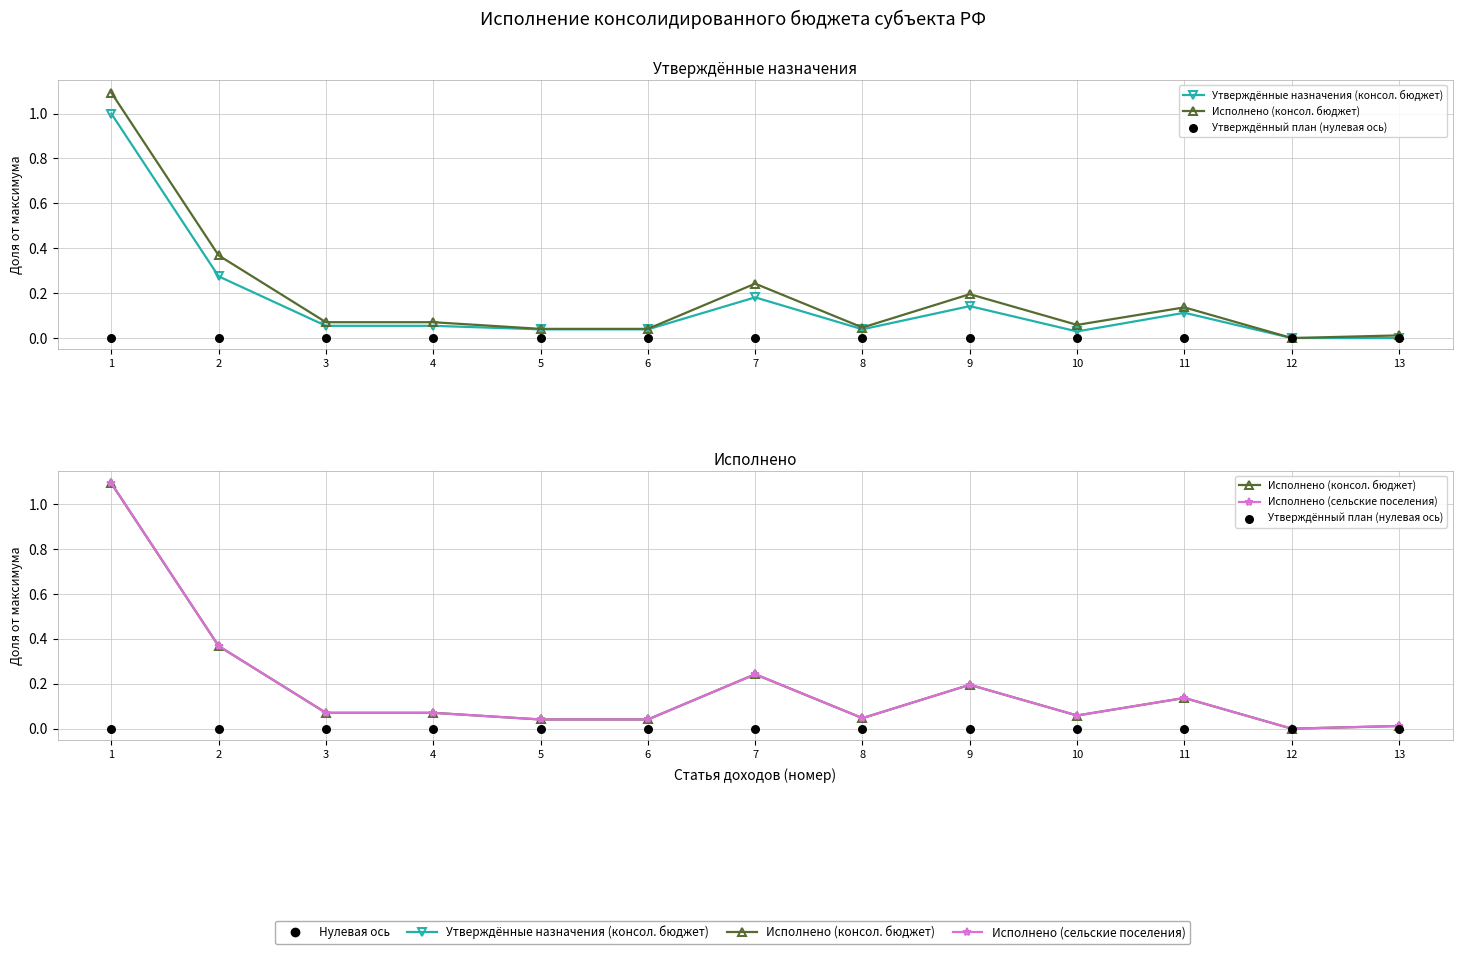

Which series has the largest total across all categories?

Исполнено (консол. бюджет)